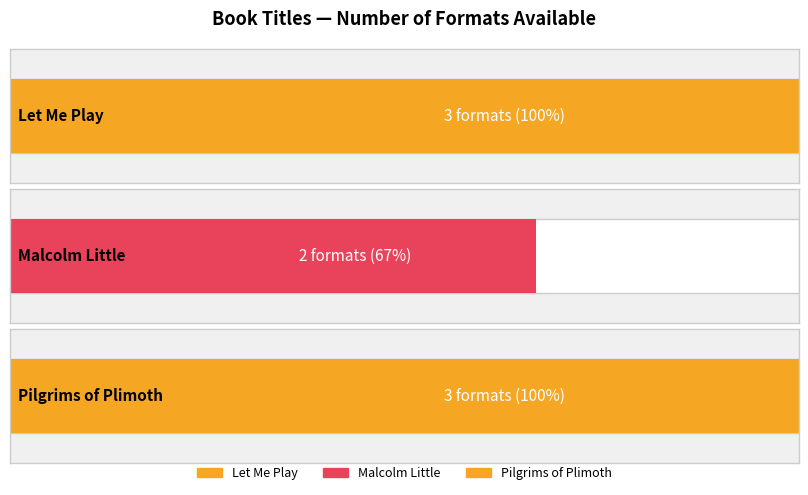

List the labels in order of value, smallest first.

Malcolm Little, Let Me Play, Pilgrims of Plimoth